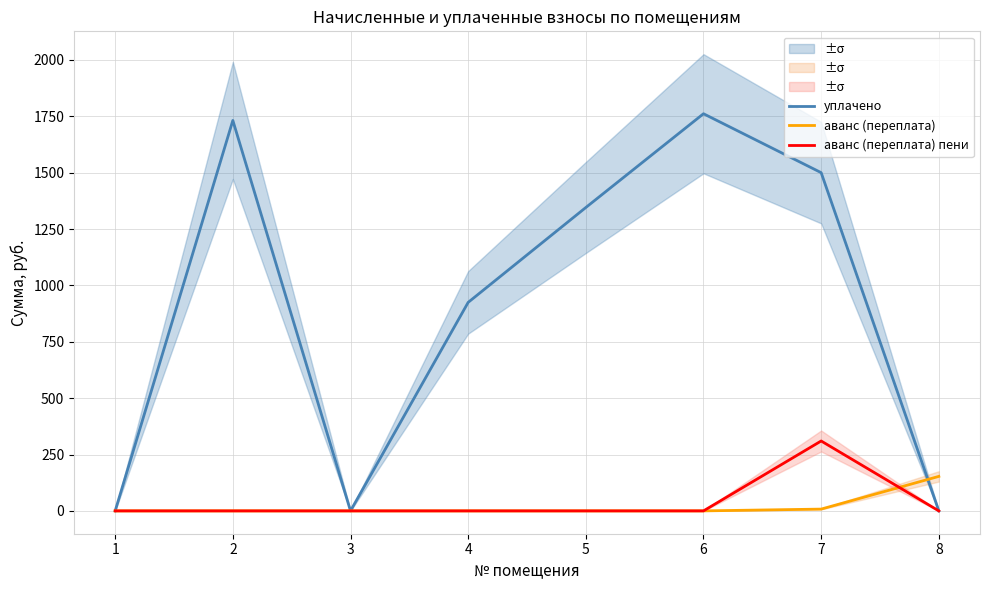

Which series has the widest spread of values?

уплачено